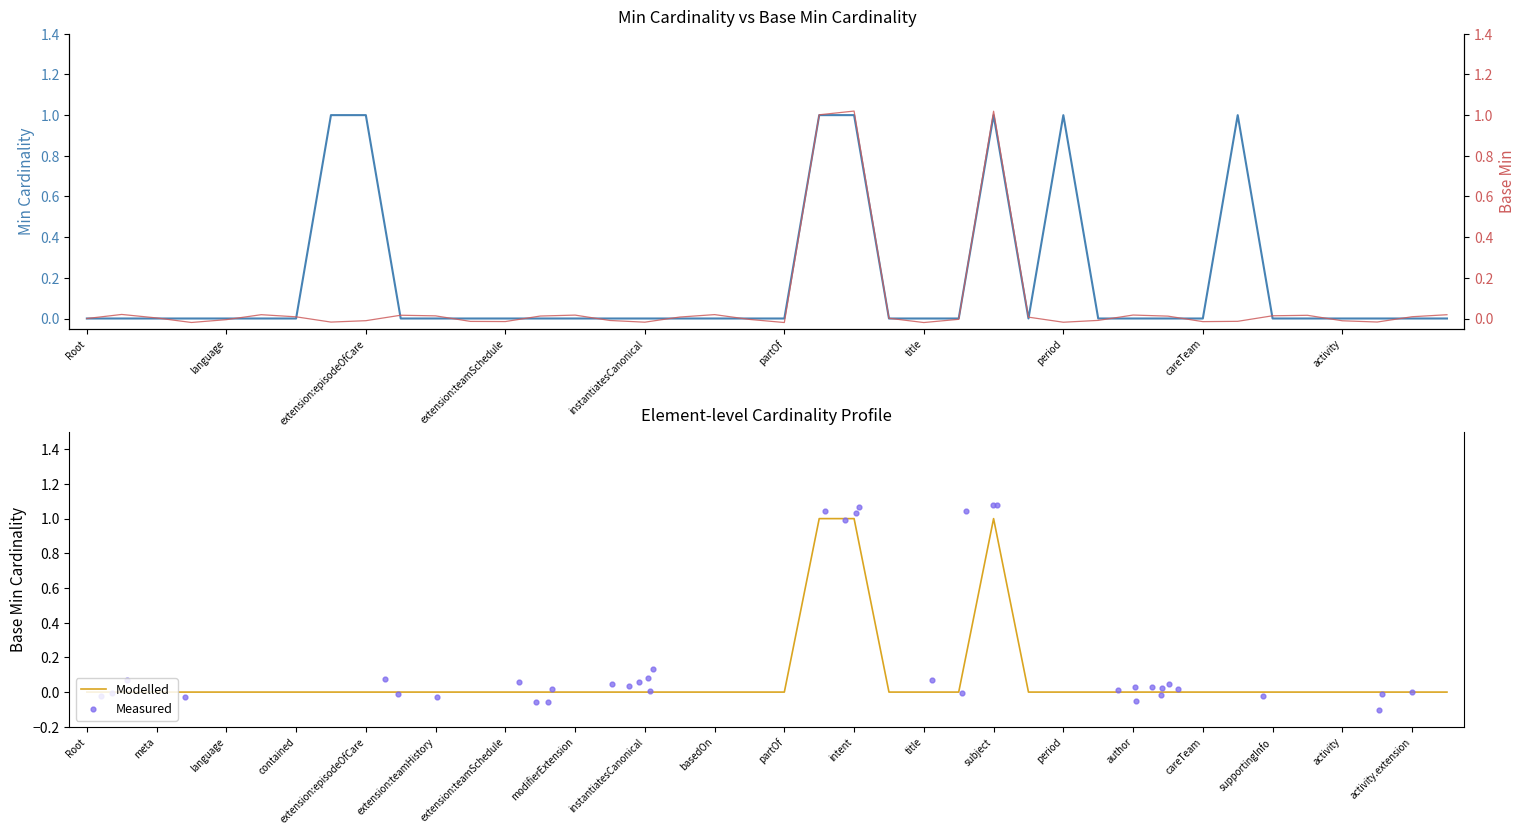

Which series has the largest total across all categories?

Min